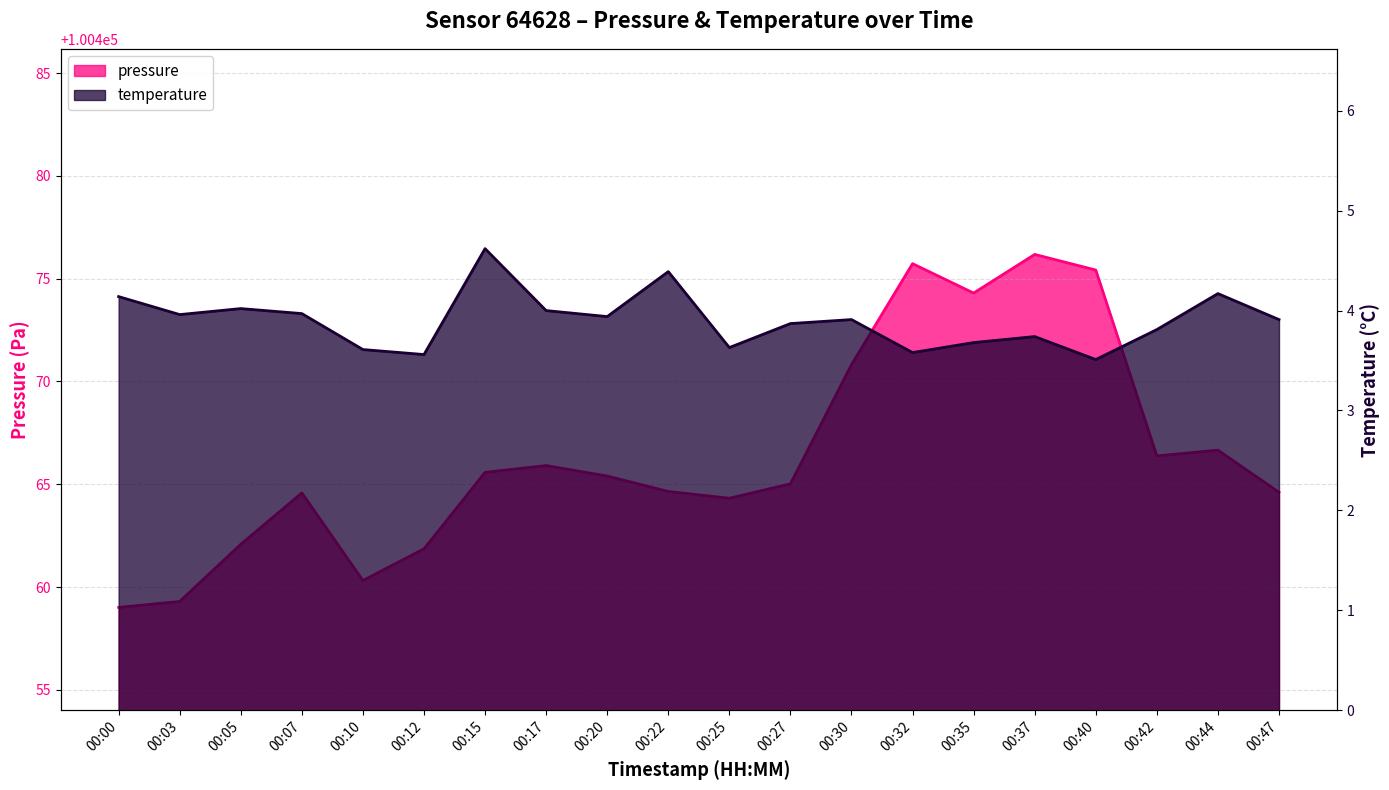

Reading left to right, extract all data points from this chart.

pressure: 100459.0	100459.3	100462.1	100464.6	100460.3	100461.9	100465.6	100465.9	100465.4	100464.6	100464.3	100465.0	100470.8	100475.7	100474.3	100476.2	100475.4	100466.4	100466.7	100464.6
temperature: 4.1	4.0	4.0	4.0	3.6	3.6	4.6	4.0	3.9	4.4	3.6	3.9	3.9	3.6	3.7	3.7	3.5	3.8	4.2	3.9